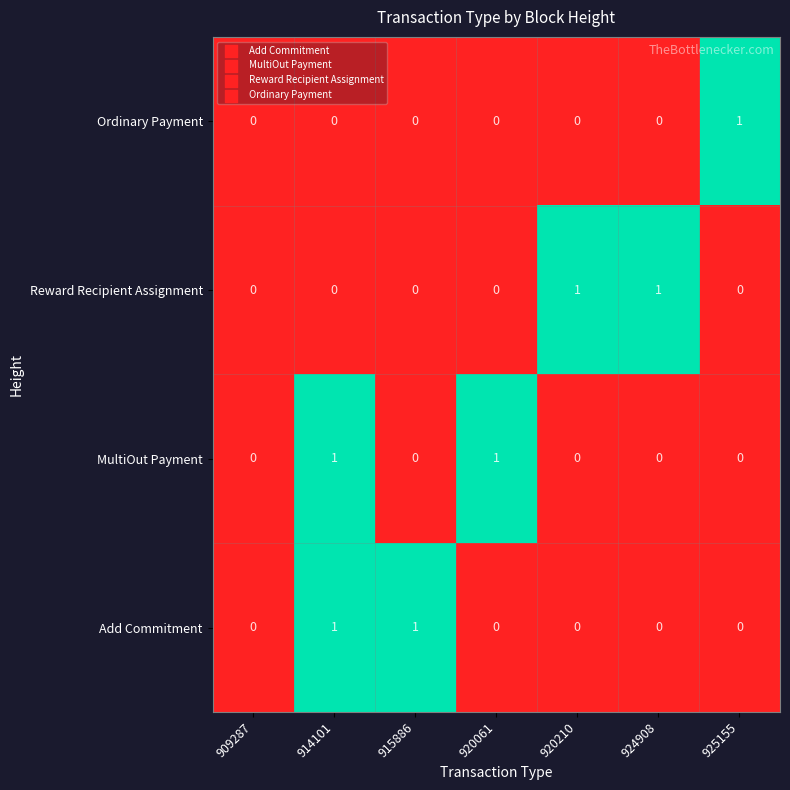

True or false: Reward Recipient Assignment has a value of 0 at 920061.

True